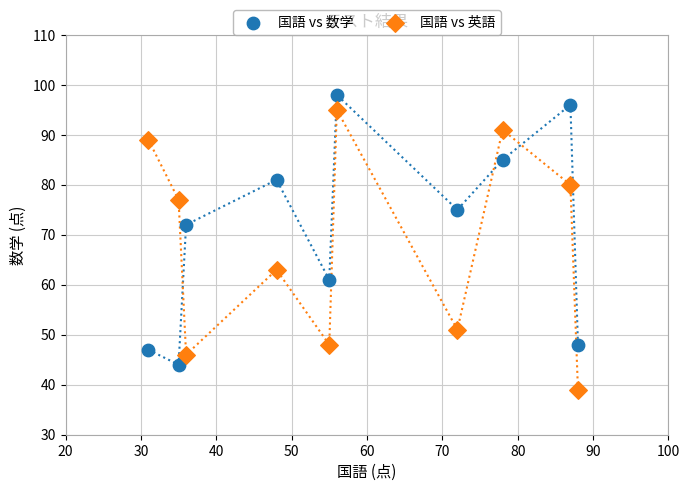

Across all data points, what is the range of X values (max minus min)?

57